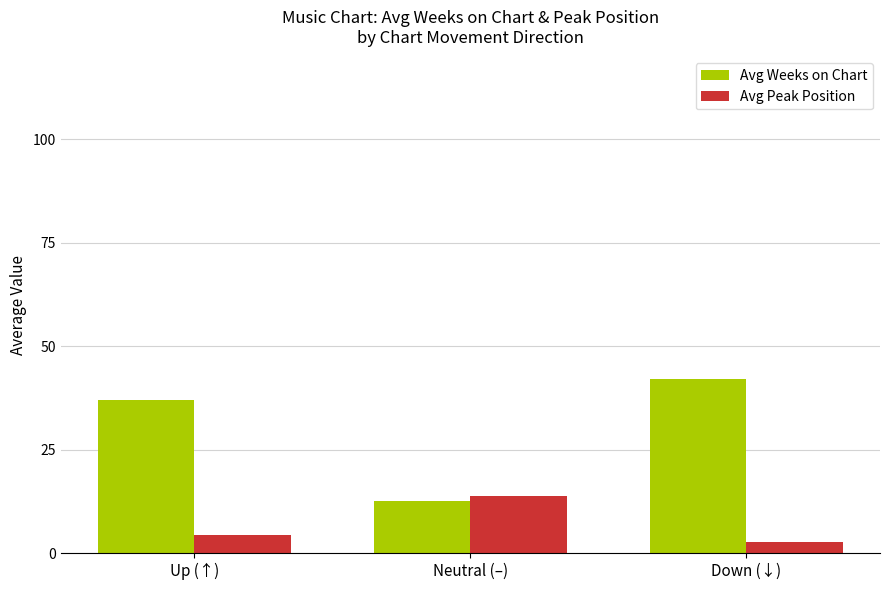

At which label does Avg Peak Position reach its minimum?

Down (↓)